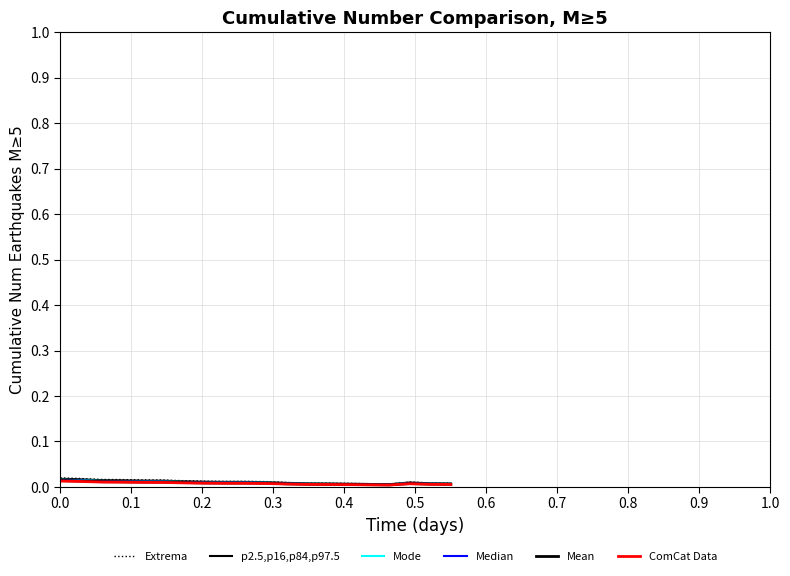

In ComCat Data, how many points are lower than both neighbors (excluding endpoints)?

1